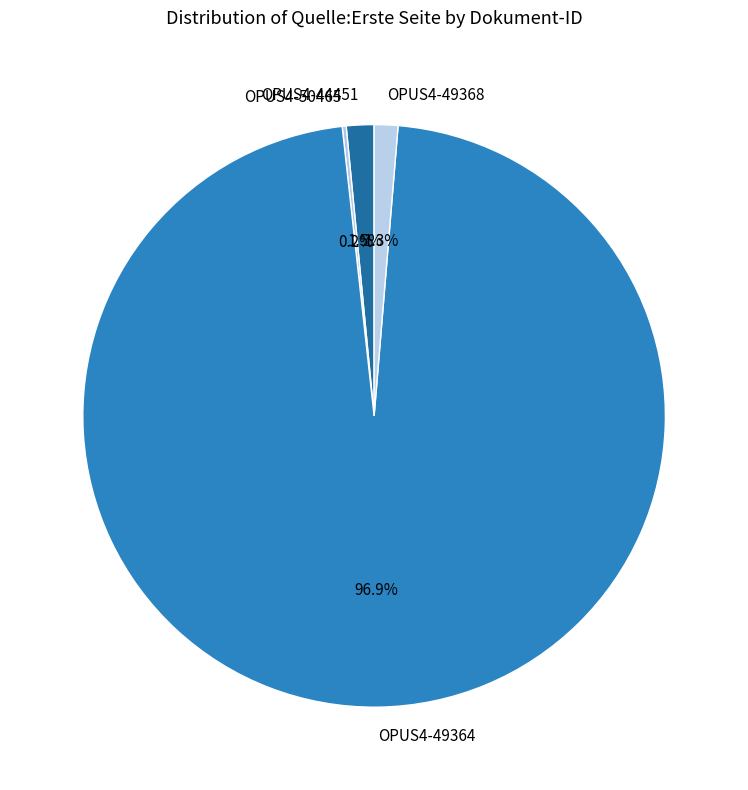

Is the sum of OPUS4-49364 and OPUS4-44451 greater than half?

Yes